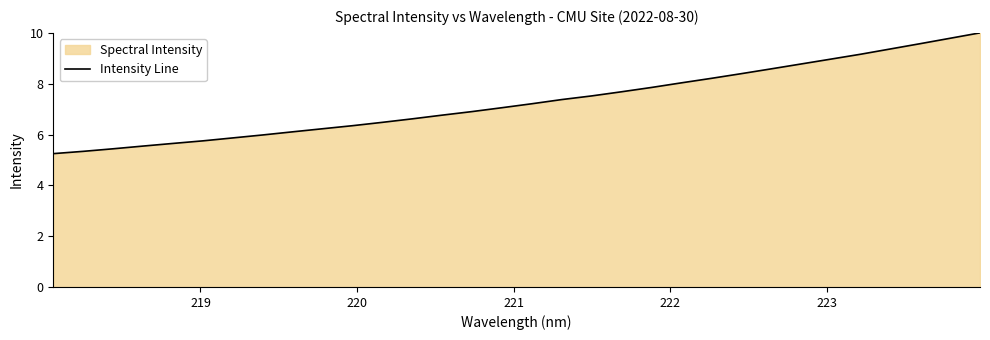

How many lines are shown in the chart?

1